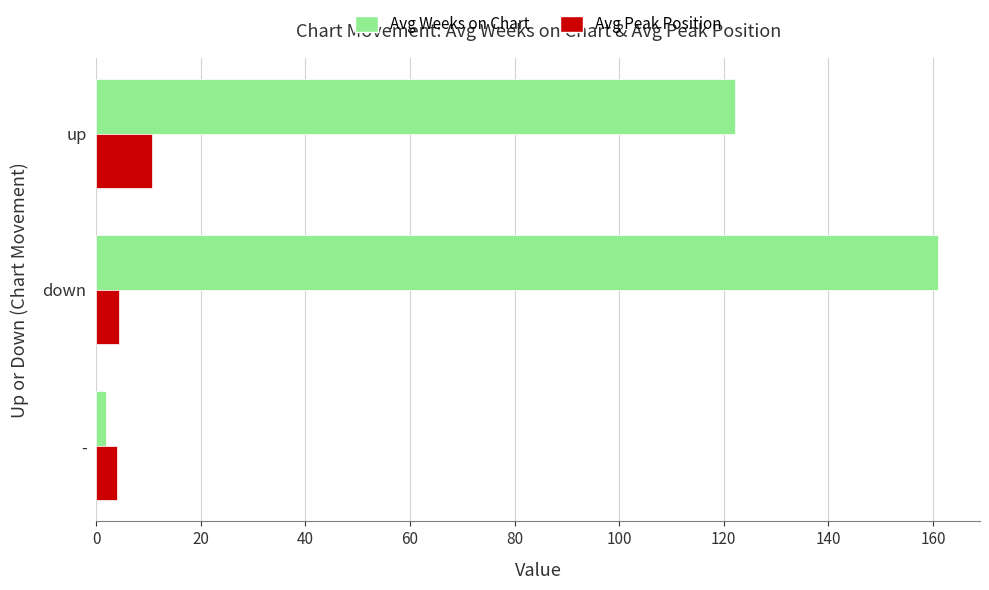

Which series changed the most between - and up?

Avg Weeks on Chart